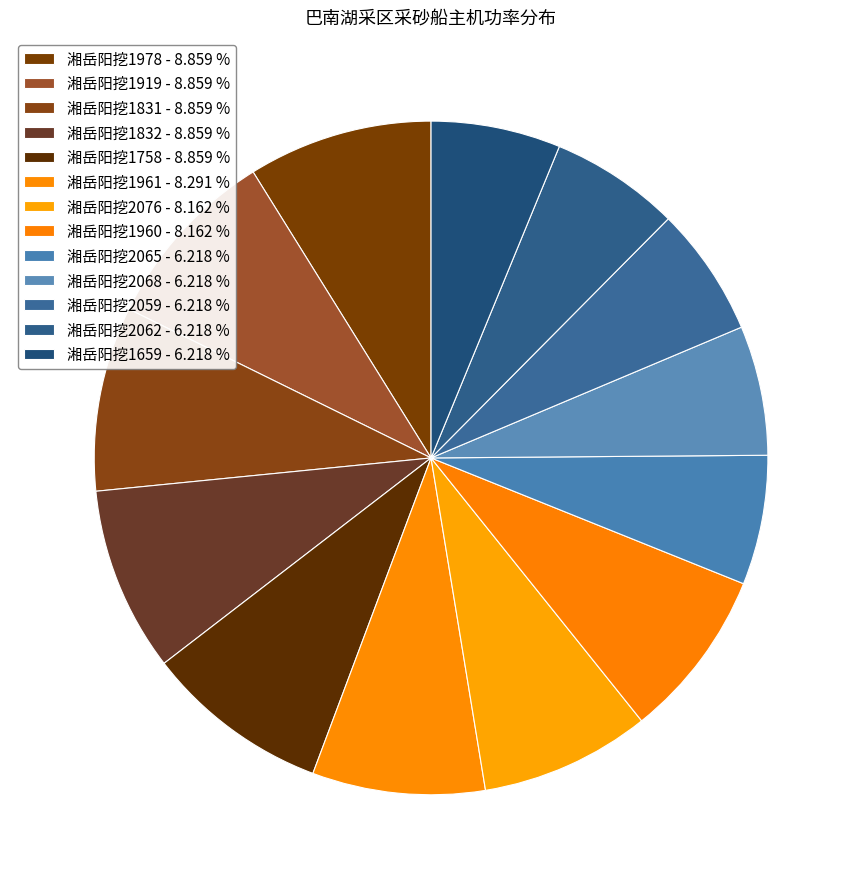

Which category has the biggest portion of the pie?

湘岳阳挖1978